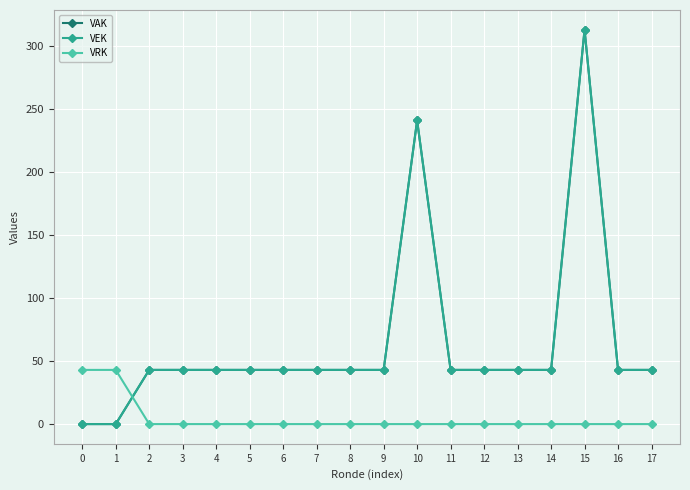

Does the chart have visible grid lines?

Yes